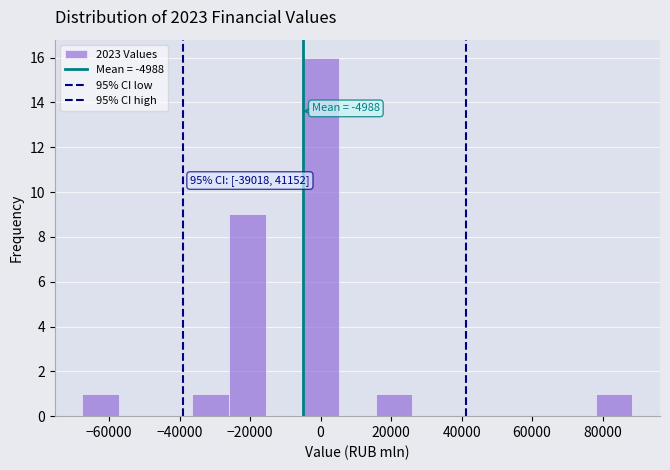

Which range on the x-axis has the tallest bar?

-6000 to 6000